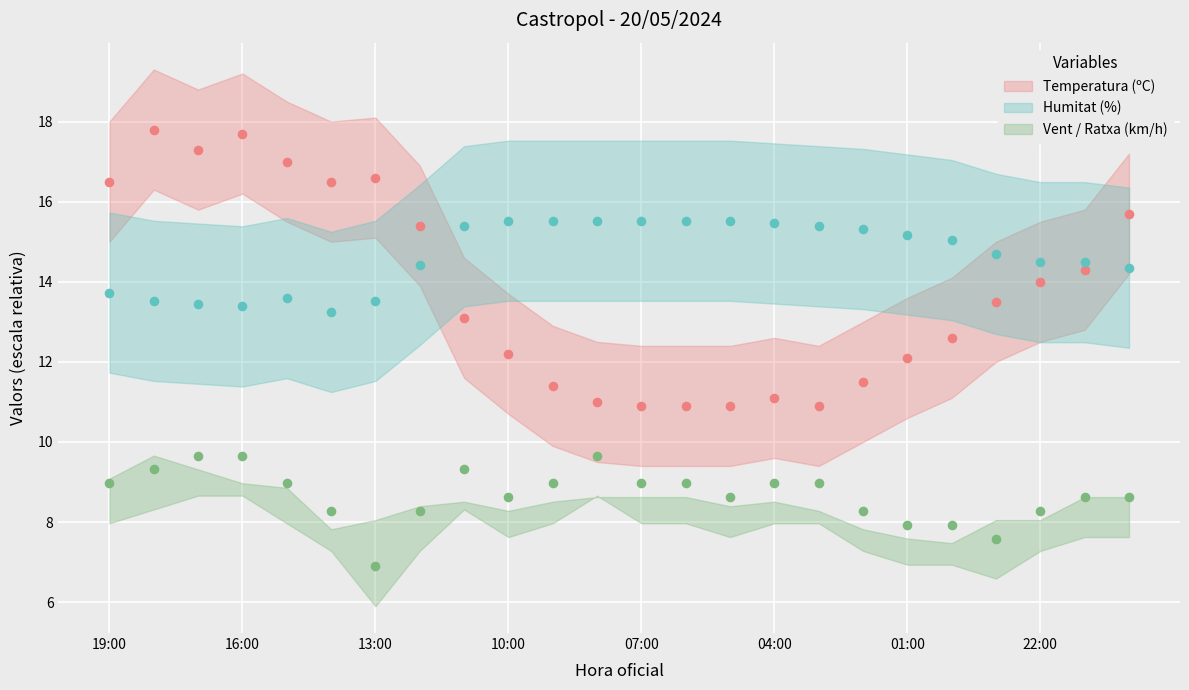

Which series contains the highest Y value?

Temperatura (ºC)